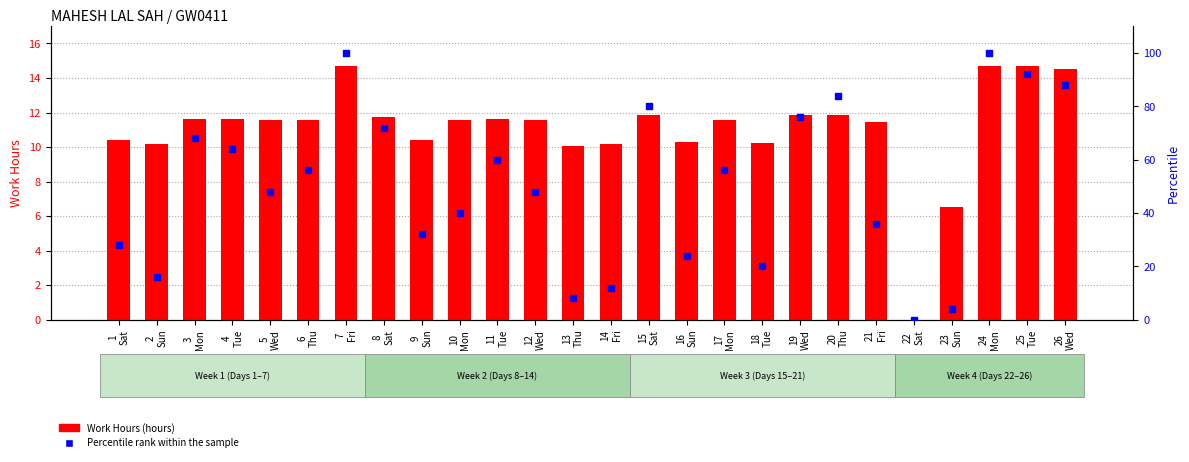

Is the value of Percentile rank within the sample at 18
Tue greater than the value of Work Hours at 19
Wed?

Yes